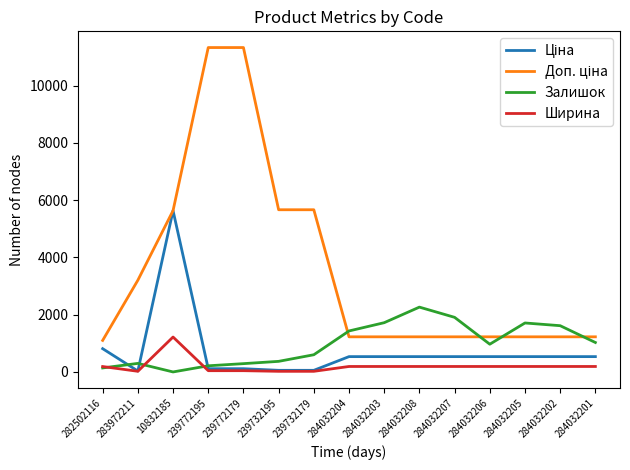

Which series changed the most between 282502116 and 284032206?

Залишок